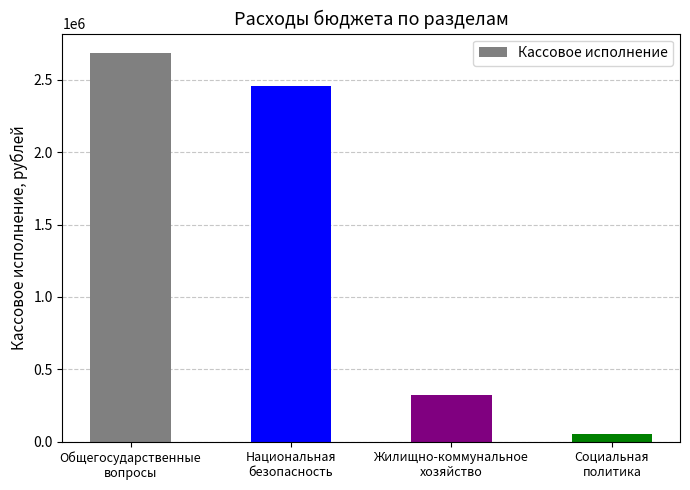

Reading left to right, extract all data points from this chart.

Общегосударственные
вопросы=2685788.0	Национальная
безопасность=2460656.0	Жилищно-коммунальное
хозяйство=324247.5	Социальная
политика=55865.4